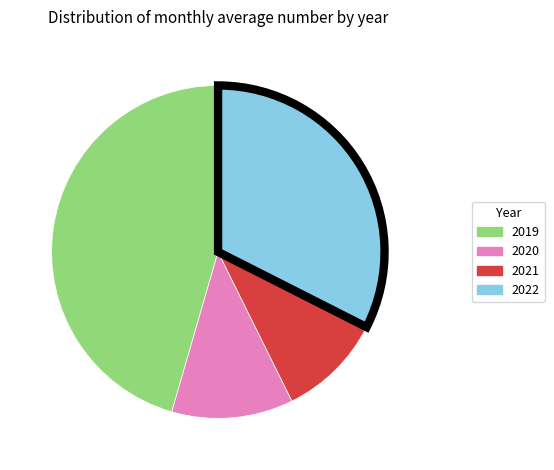

Does any single category account for the majority?

No